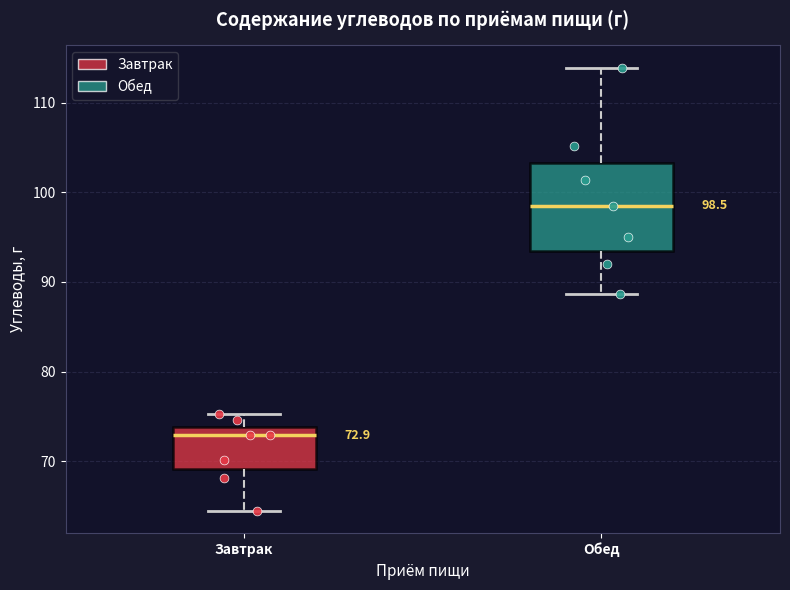

Which box has the highest median line?

Обед